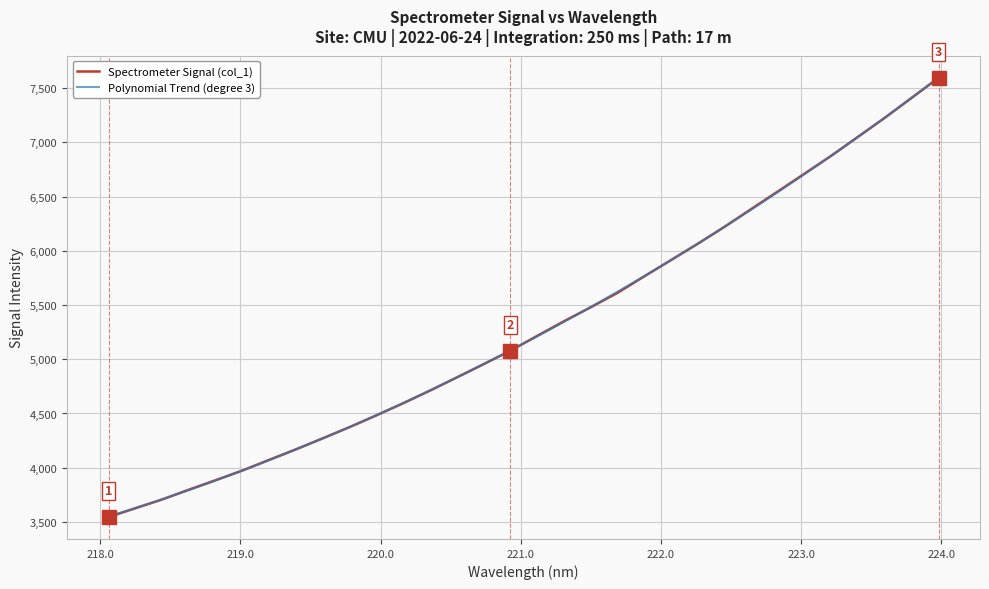

What is the minimum value shown in the chart?

3545.6